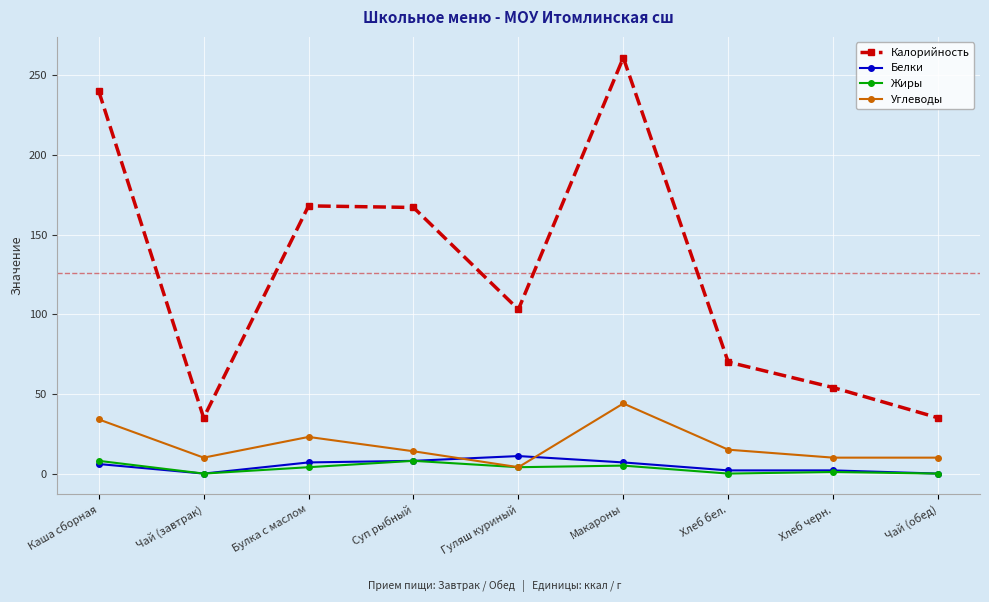

At which category does Жиры reach its first local peak?

Суп рыбный